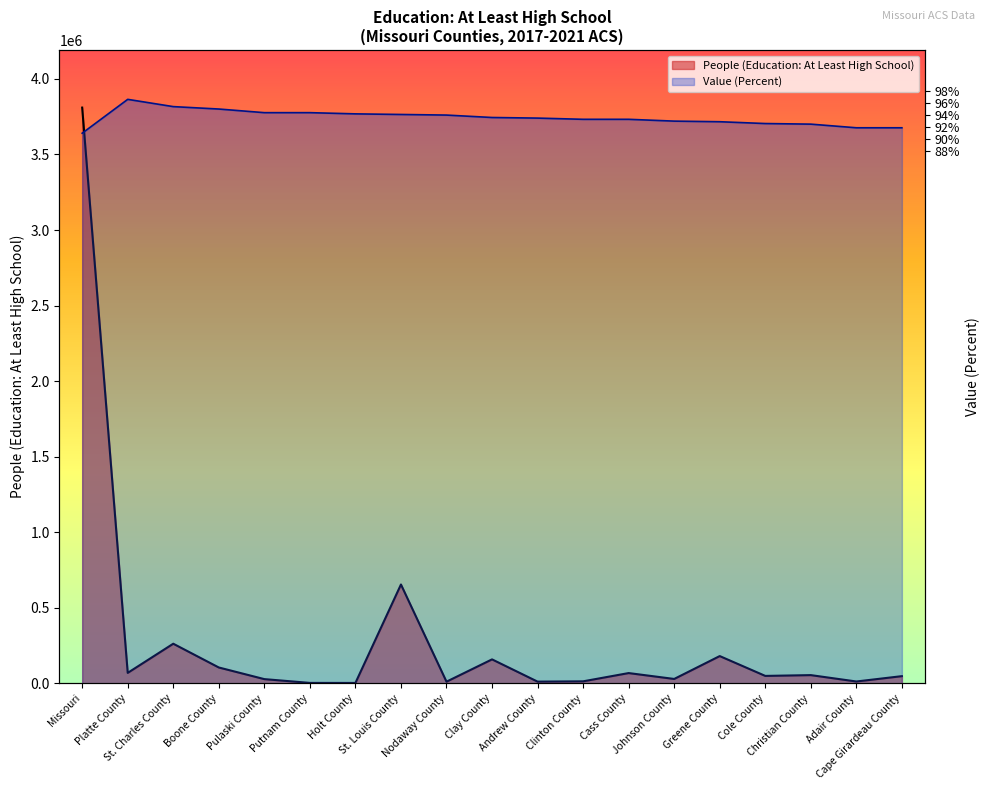

How many data points in People (Education: At Least High School) are above 49544?

9